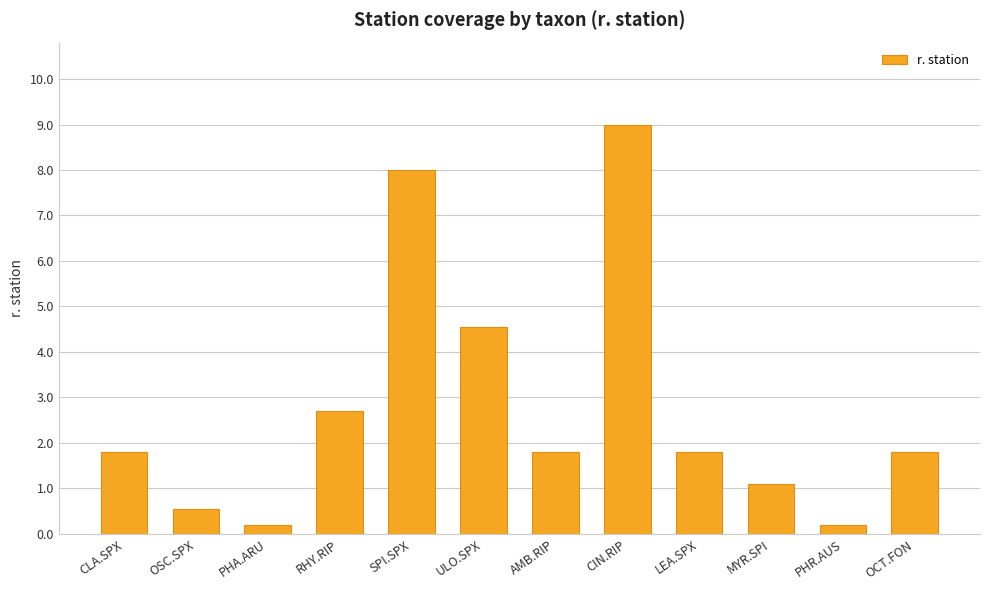

What is the maximum value shown in the chart?

9.0